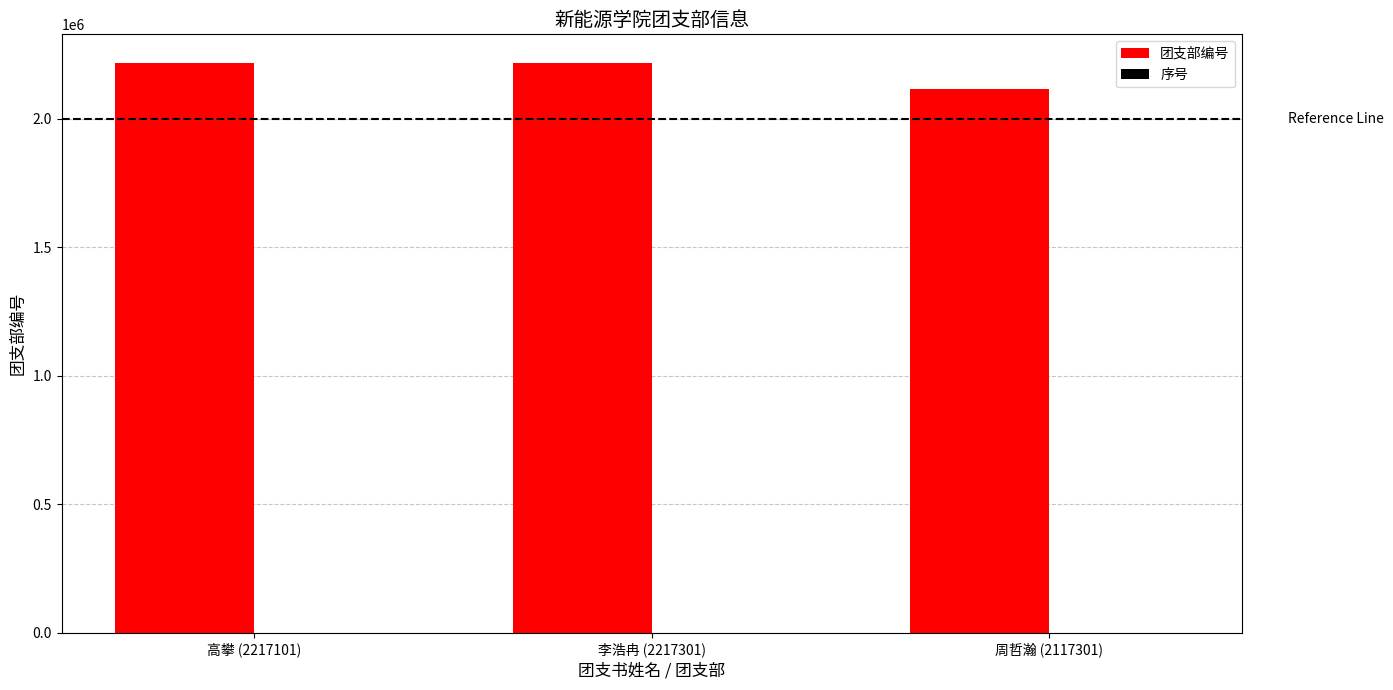

Is it true that 团支部编号 equals 3343165 at 李浩冉 (2217301)?

False